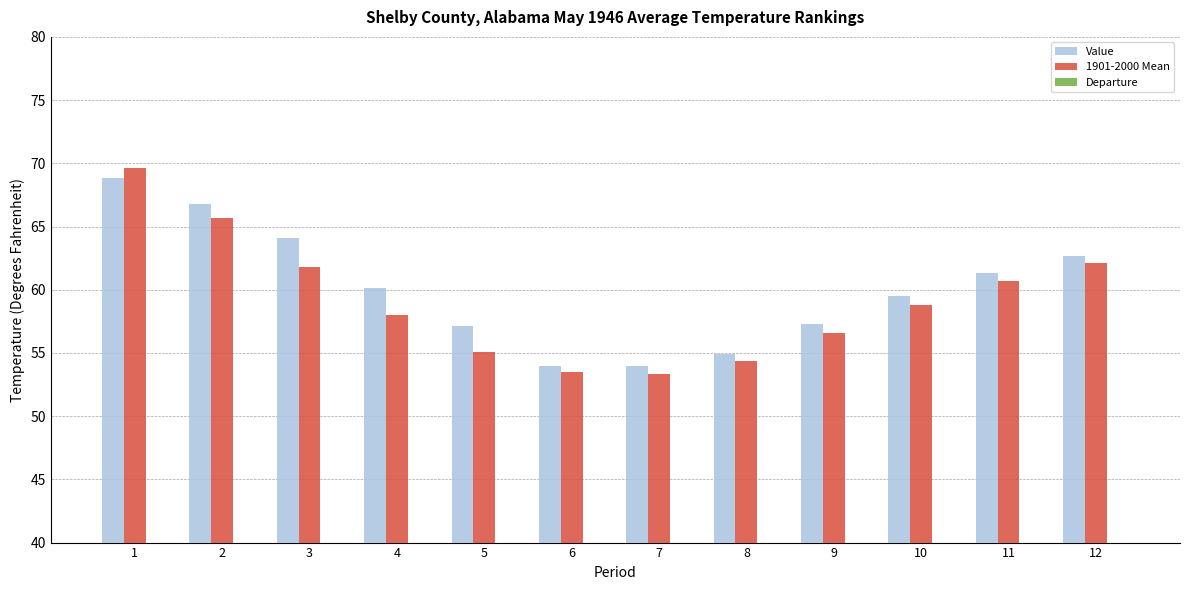

The Departure series shows 1.1 at 2. True or false?

True